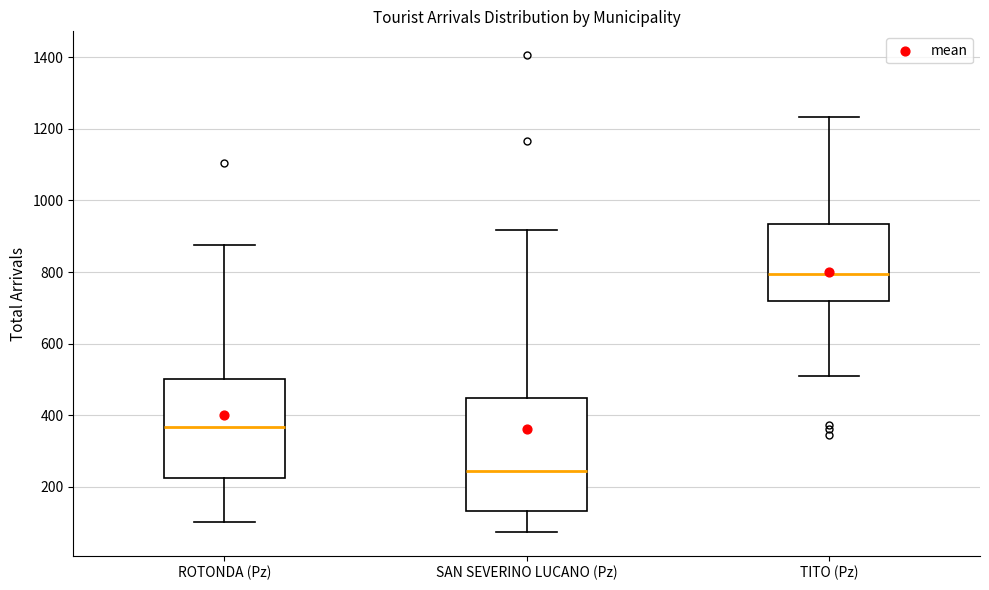

Which box has the highest median line?

TITO (Pz)